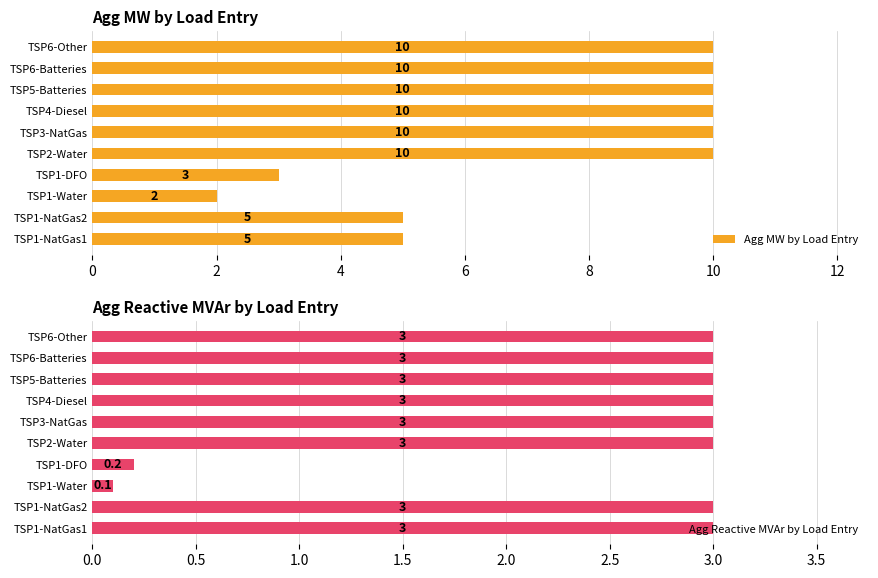

What is the difference between the maximum and minimum values in the Agg MW by Load Entry series?

8